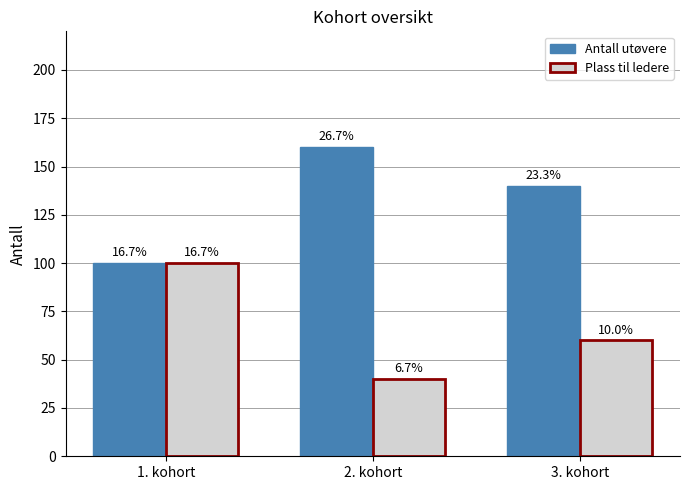

What is the sum of all Plass til ledere values?

200